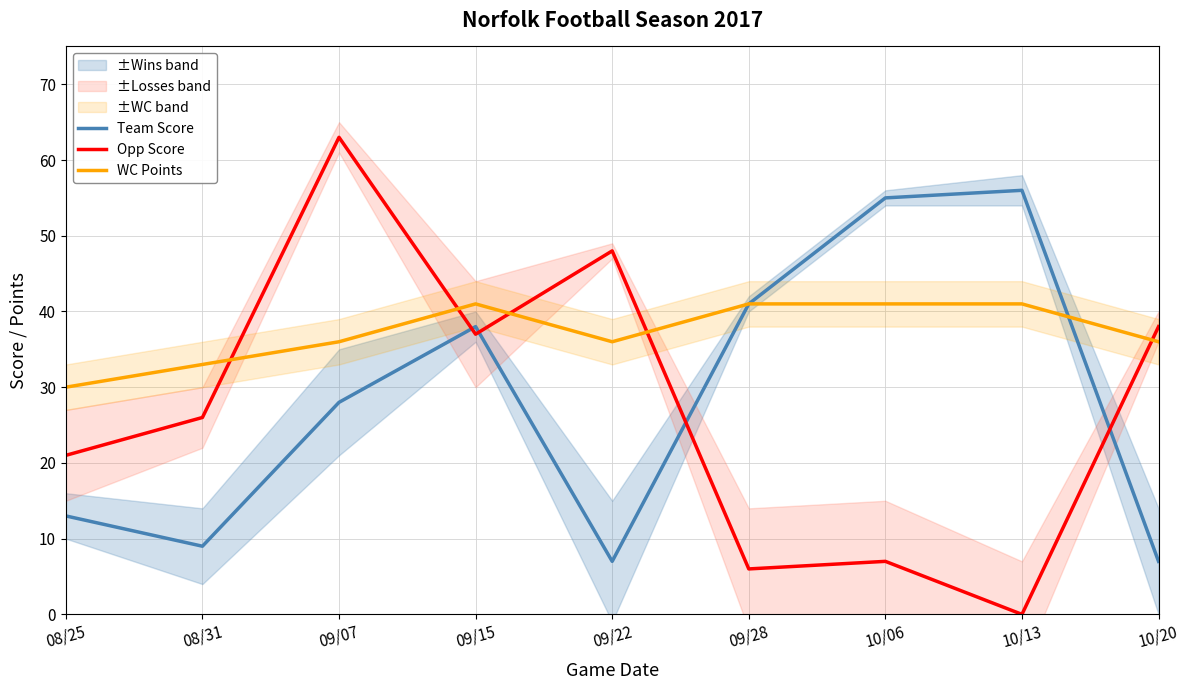

What is the difference between the second highest and second lowest values in the WC Points series?

8